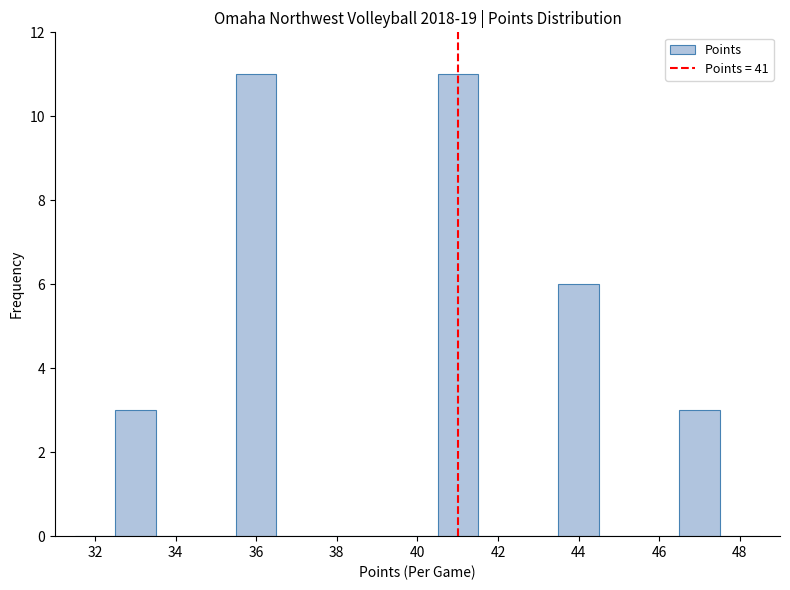

How tall is the bar that spans 35.5 to 36.5 on the x-axis? Neither the bar edges nor the heights are printed on the chart, so give them approximately, as read against the axes.

11